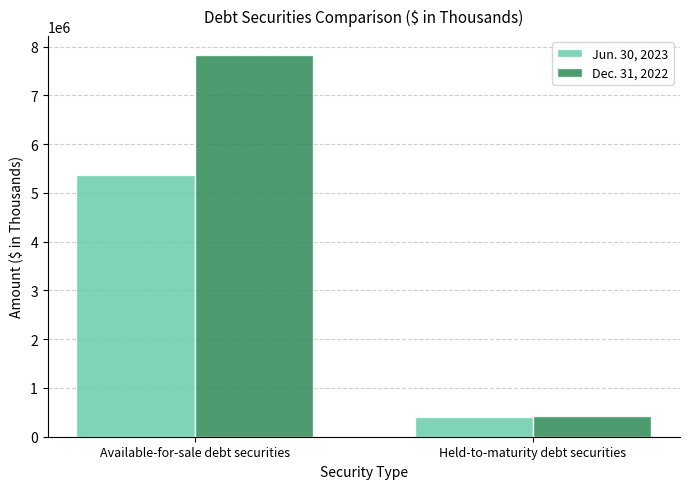

Reading right to left, what are all the values shown in this chart?

Jun. 30, 2023: Held-to-maturity debt securities=412864	Available-for-sale debt securities=5358289
Dec. 31, 2022: Held-to-maturity debt securities=423226	Available-for-sale debt securities=7825435